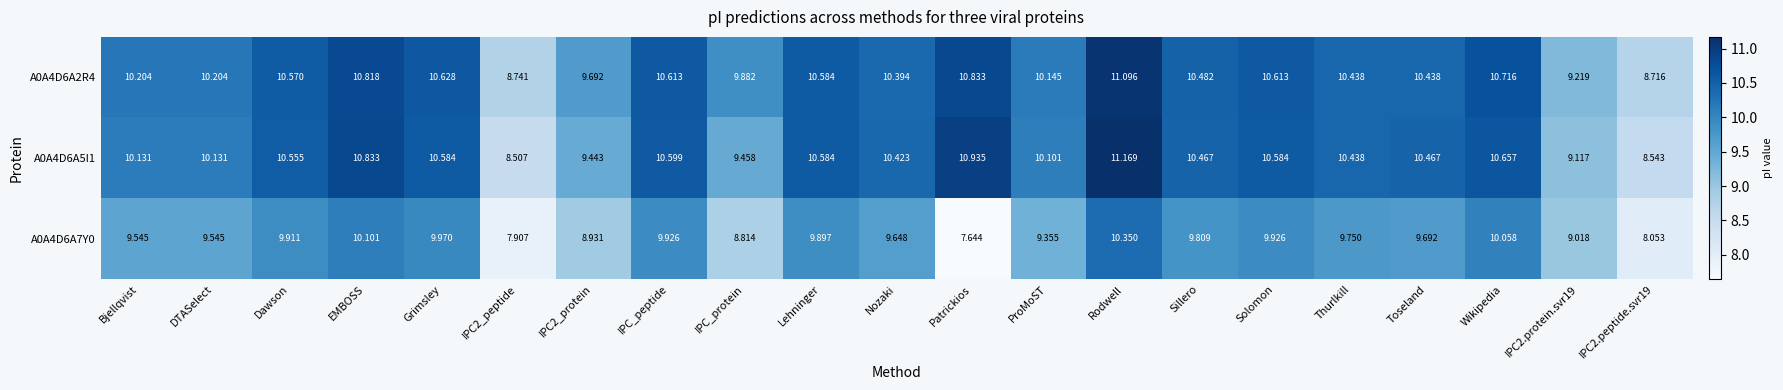

Which label corresponds to the smallest value in the chart?

Patrickios